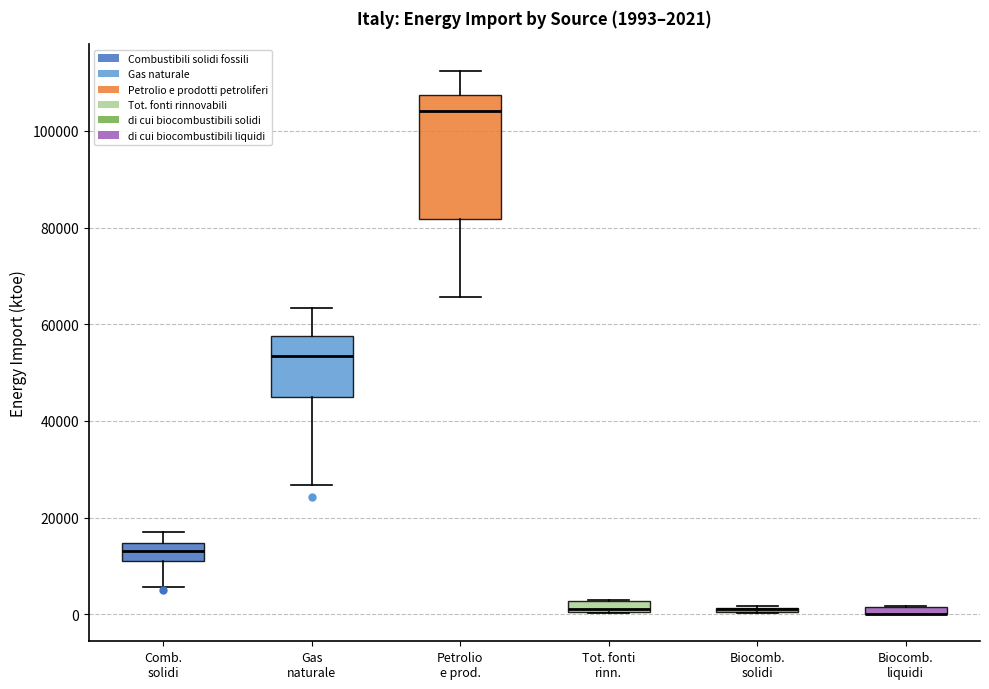

Which box is the tallest, from its lower edge to its upper edge?

Petrolio e prod.